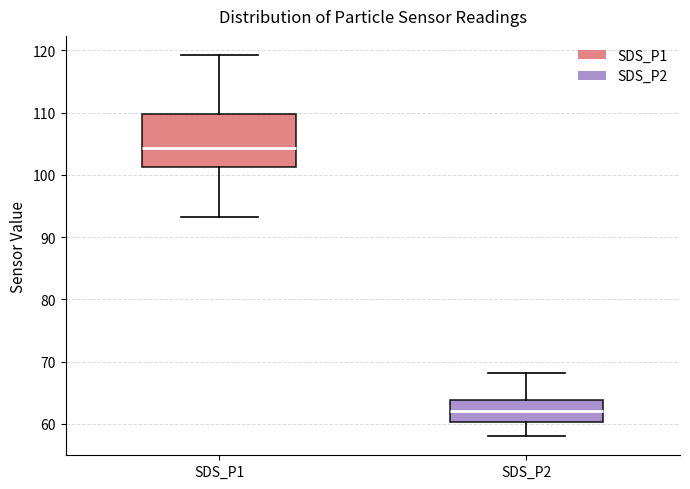

Reading left to right, transcribe this box plot: for each box, give where its median line is, the range the box spans, and where its two whiskers end, as read against the y-axis. The values are not printed on the chart, so give them approximately, as read against the axis.

SDS_P1: median 104, box 101 to 110, whiskers 93 to 119
SDS_P2: median 62, box 60 to 64, whiskers 58 to 68